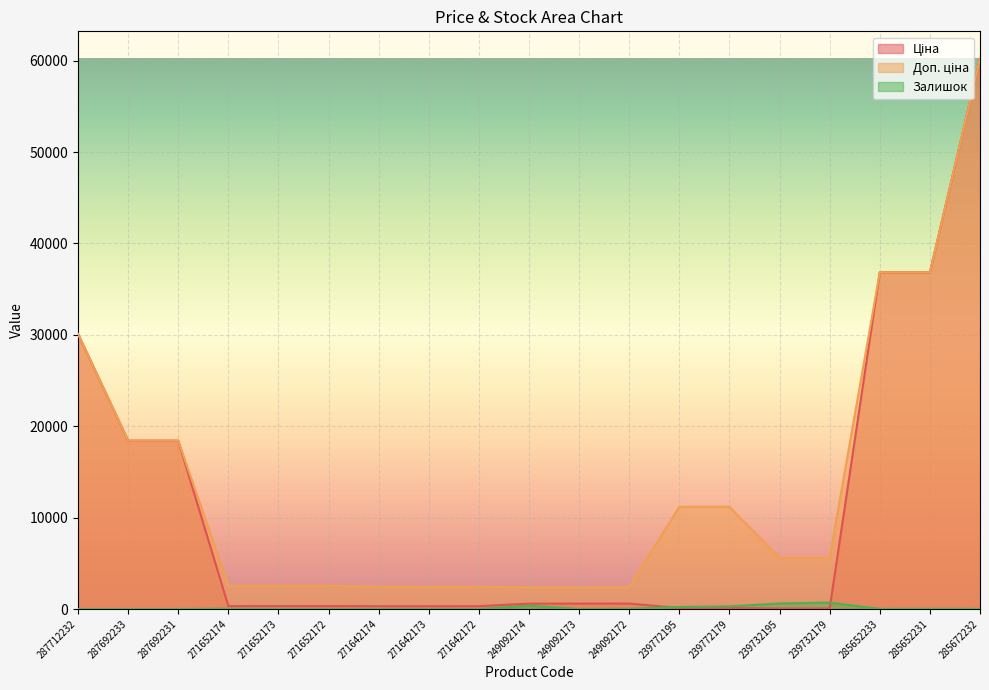

Between 287692231 and 239732195, which is larger?

287692231